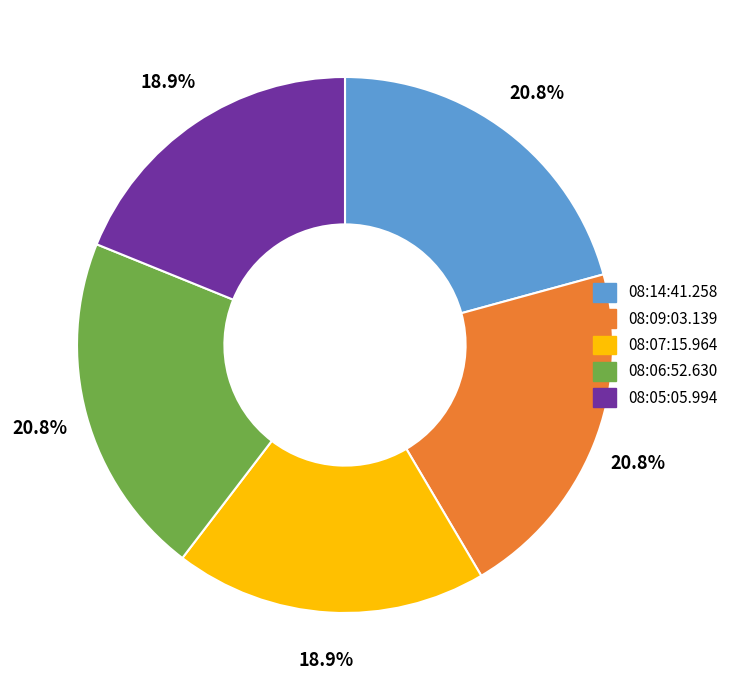

What percentage do 08:14:41.258 and 08:05:05.994 together represent?

39.6%